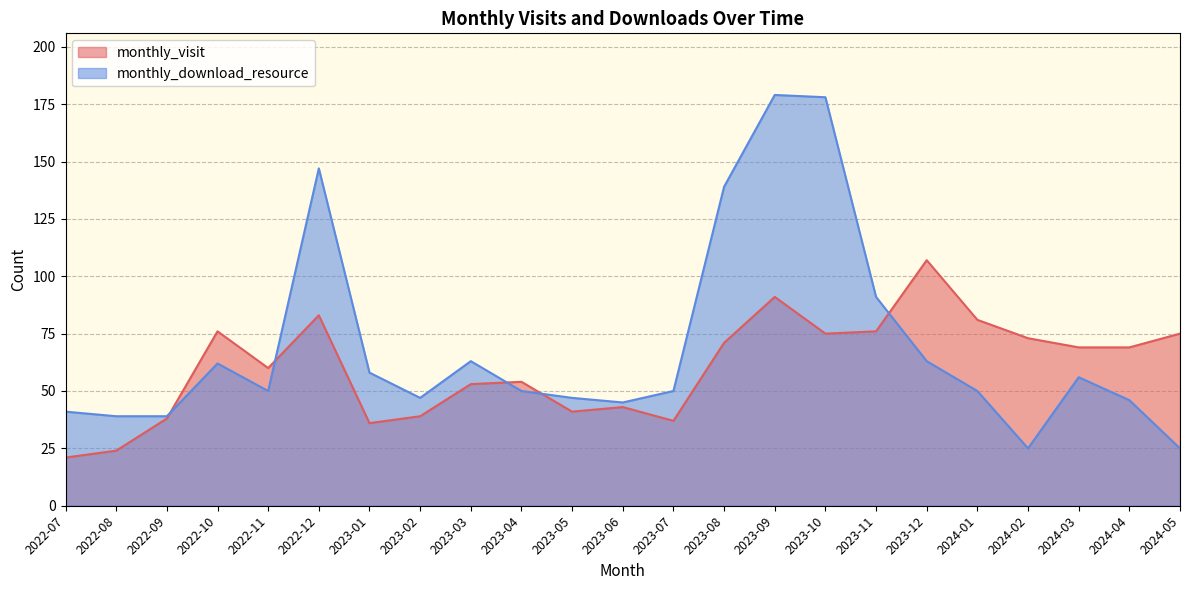

The value of monthly_visit at 2023-06 is 43. True or false?

True